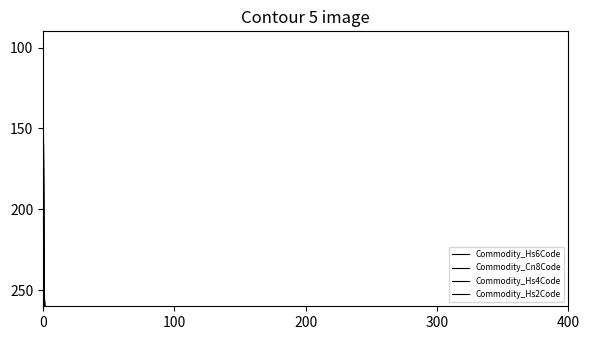

What is the sum of the Commodity_Cn8Code values at 27 and 38?

560.0